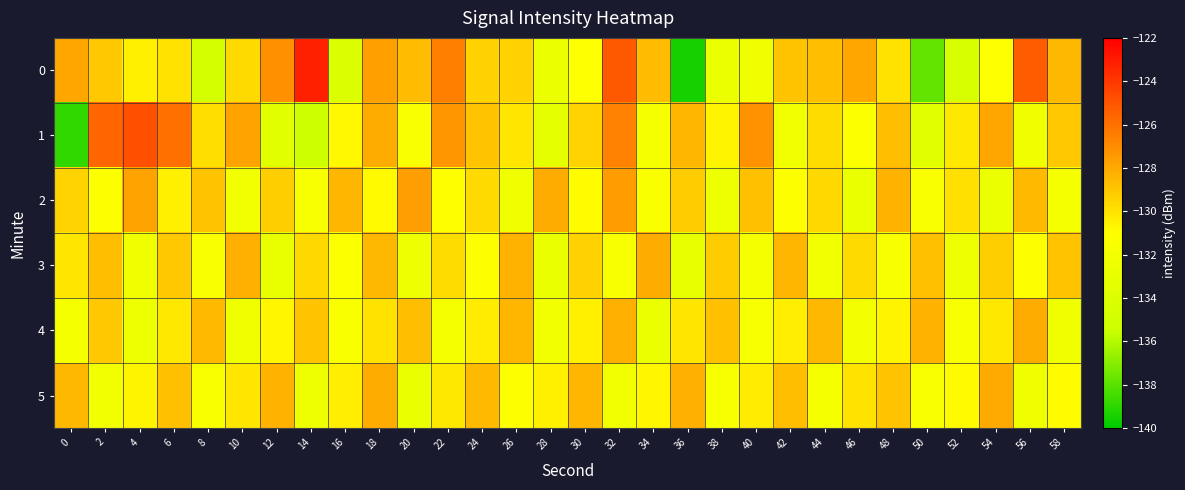

What is the total value across all series at 20?

-781.8